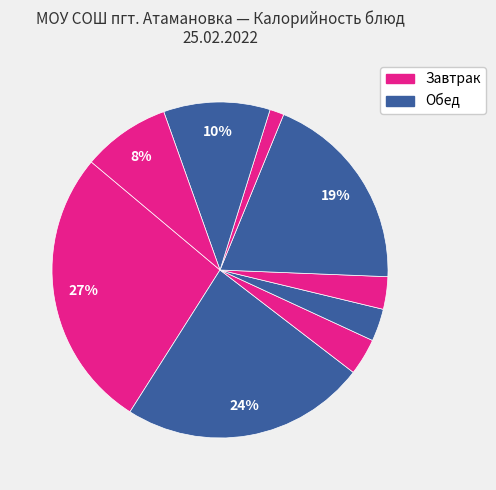

Count the number of slices in the pie.

9